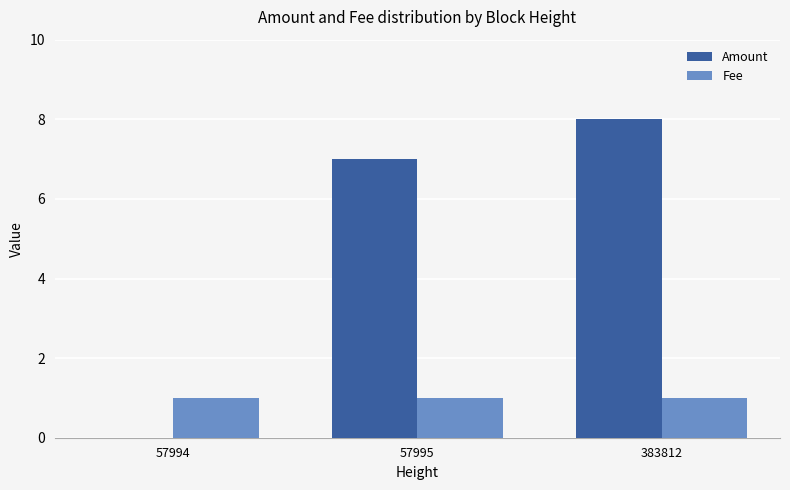

The value of Fee at 57994 is 2. True or false?

False